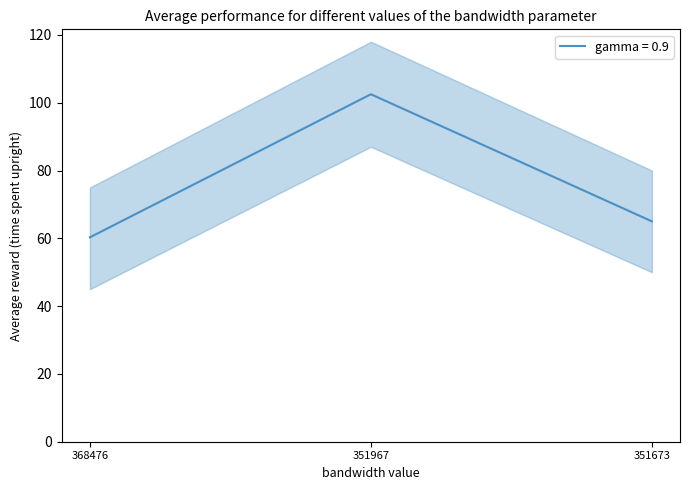

Does the chart have visible grid lines?

No